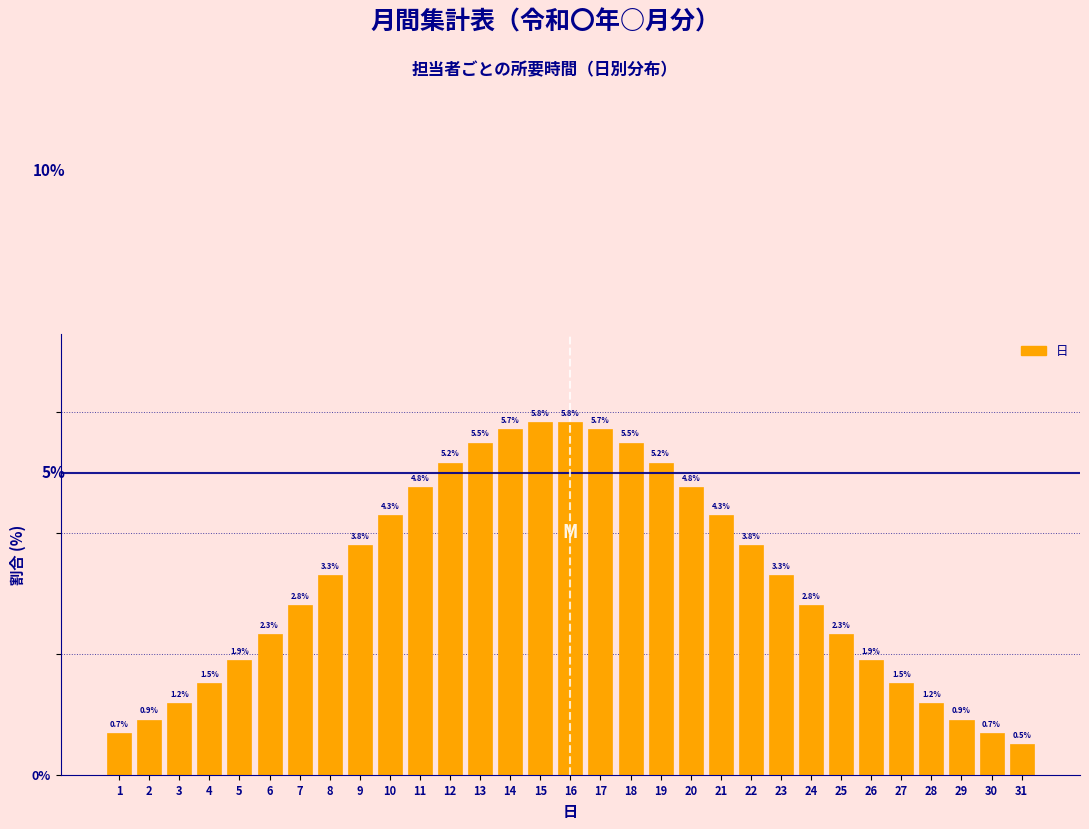

Reading right to left, extract all data points from this chart.

0.5	0.7	0.9	1.2	1.5	1.9	2.3	2.8	3.3	3.8	4.3	4.8	5.2	5.5	5.7	5.8	5.8	5.7	5.5	5.2	4.8	4.3	3.8	3.3	2.8	2.3	1.9	1.5	1.2	0.9	0.7